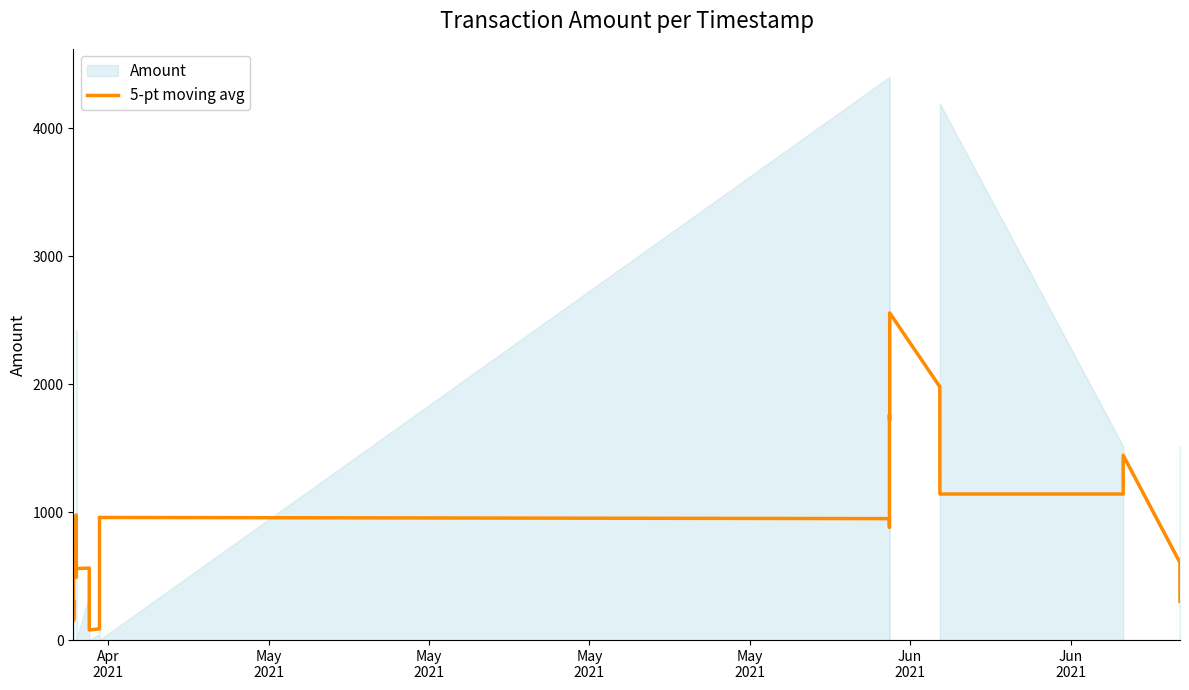

At which category does the data reach its first local peak?

May
2021